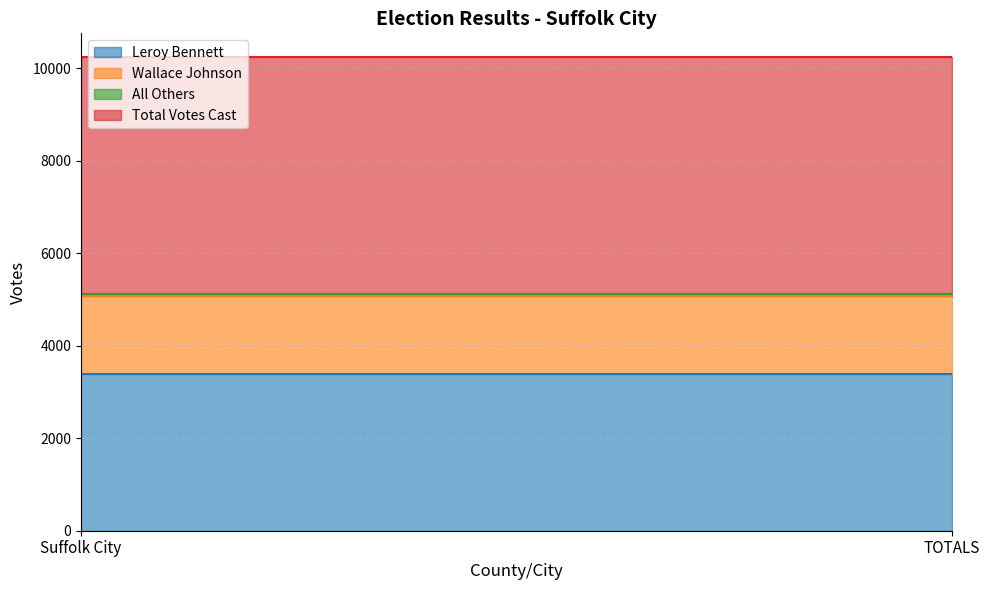

At which label does Total Votes Cast reach its minimum?

Suffolk City